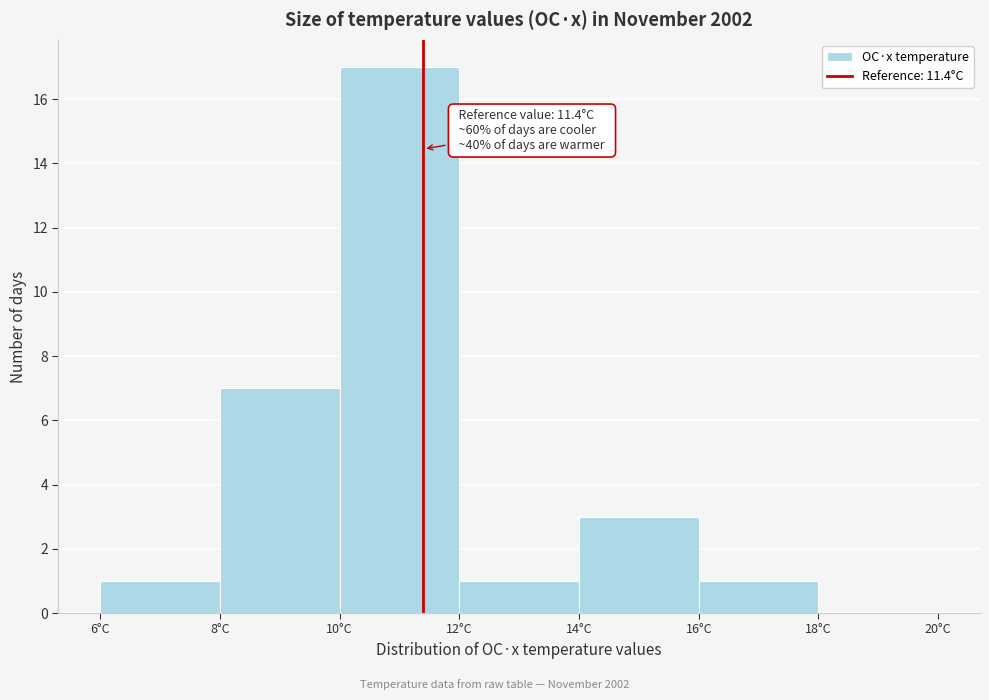

Over which range of the x-axis is the bar tallest?

10 to 12